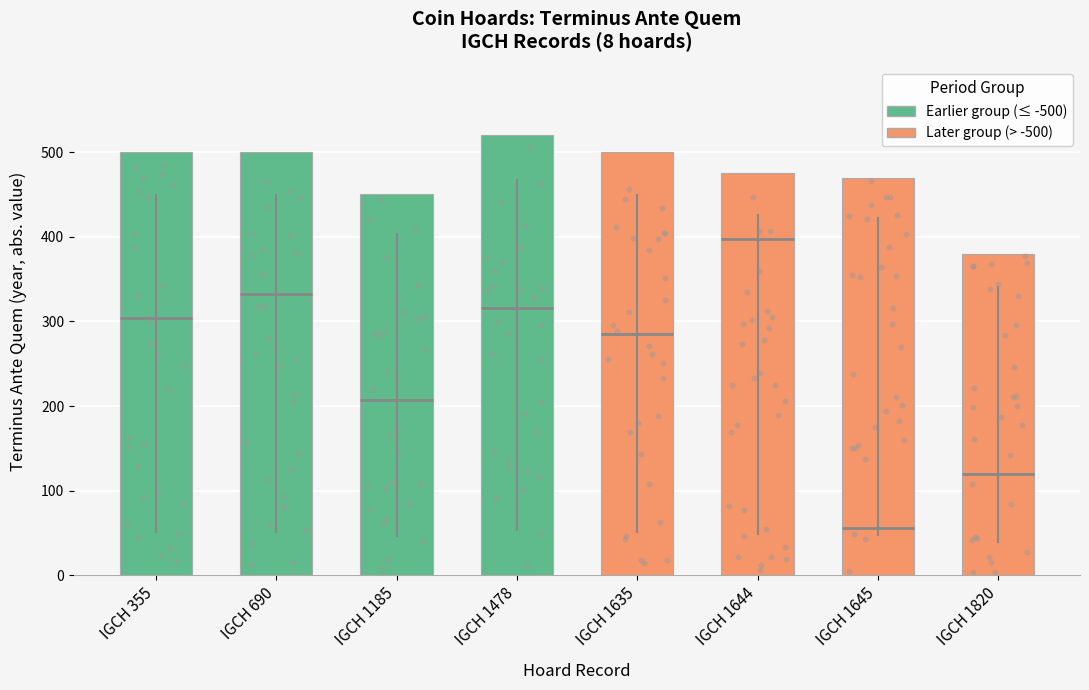

Which has a higher value, IGCH 1185 or IGCH 1645?

IGCH 1645